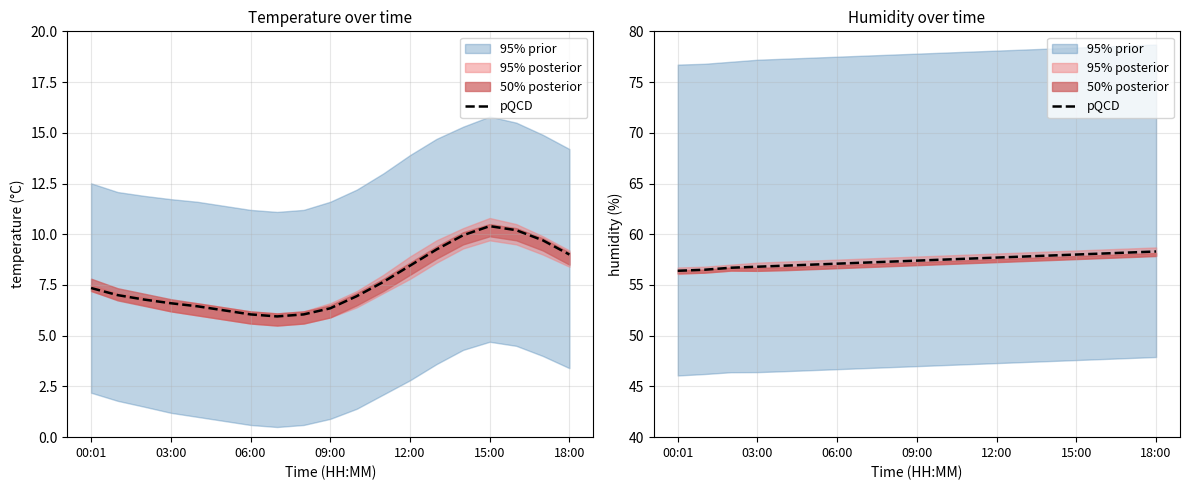

At which label is the value closest to 57?

15:00